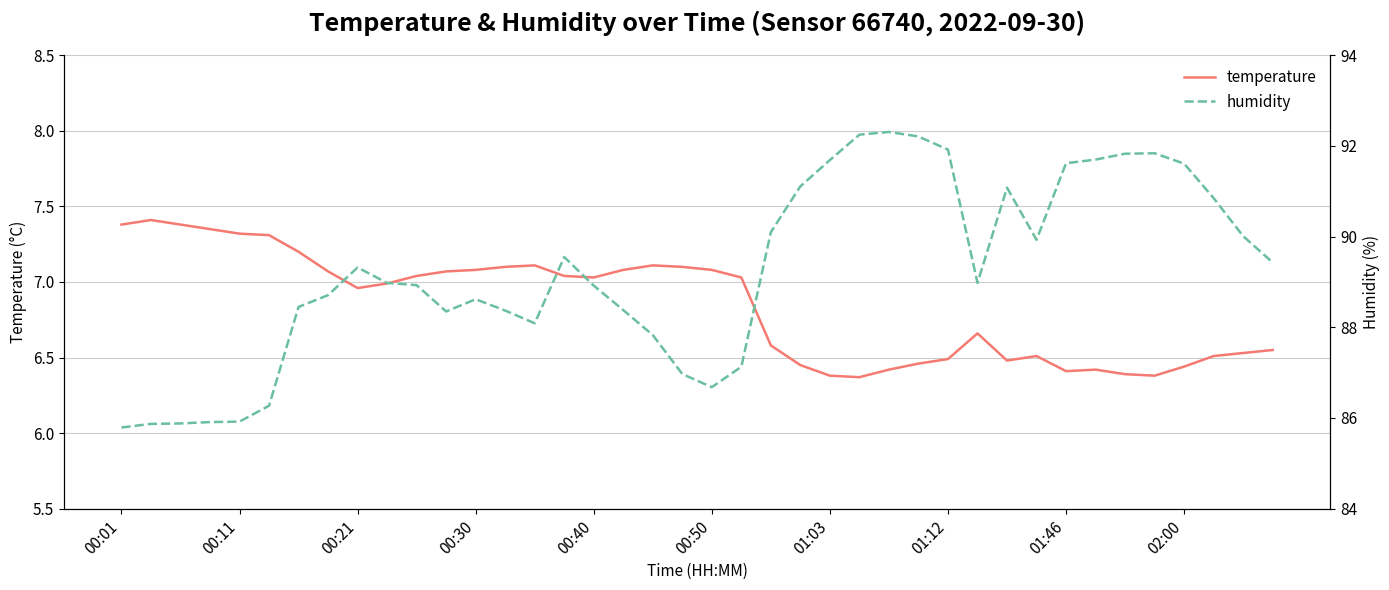

How many data points in temperature are less than 7?

20